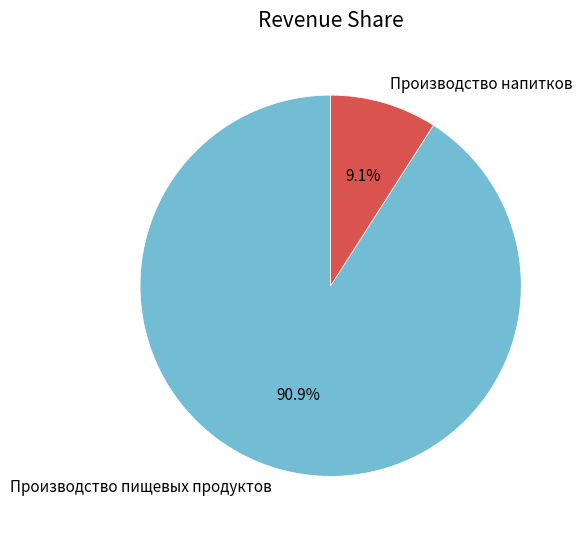

Is there any slice that represents more than half of the pie?

Yes